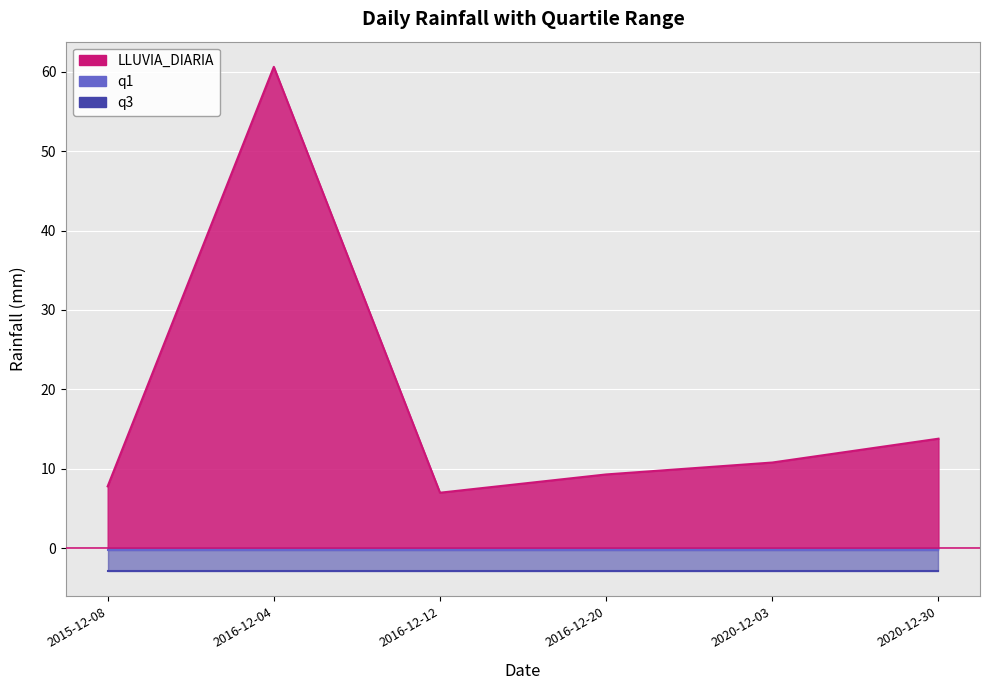

At which label does q1 reach its minimum?

2015-12-08